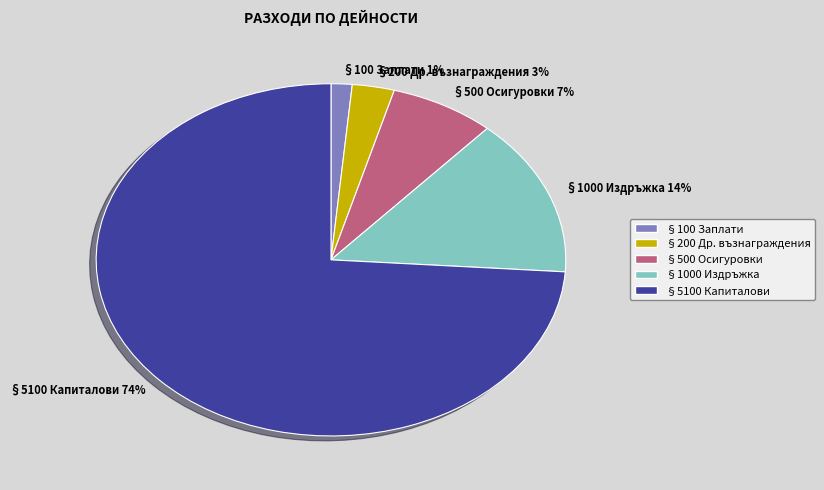

Which slice is the smallest?

§100 Заплати 1%